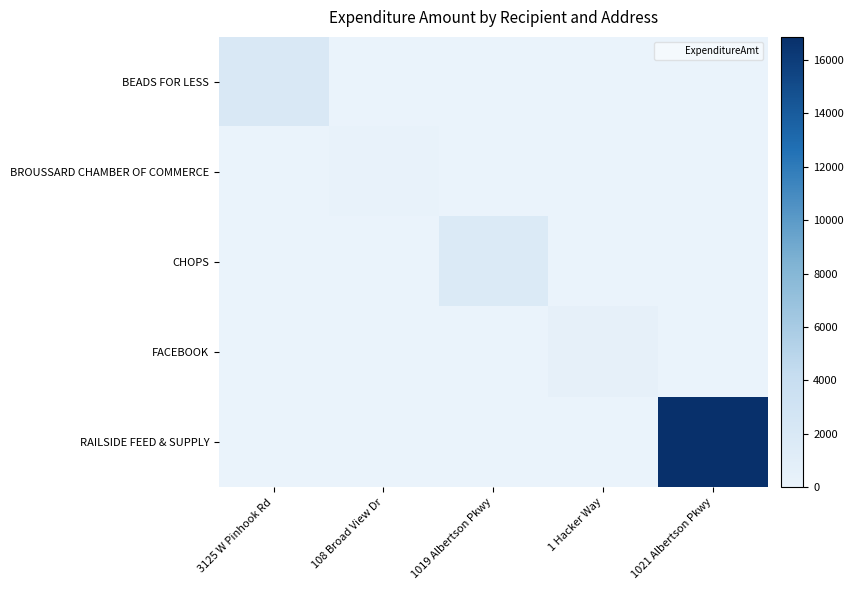

What is the total value across all series at 1021 Albertson Pkwy?

16862.4